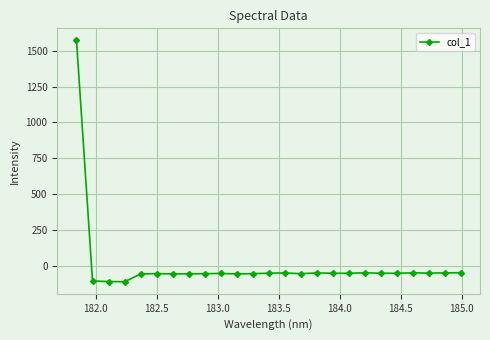

How many lines are shown in the chart?

1